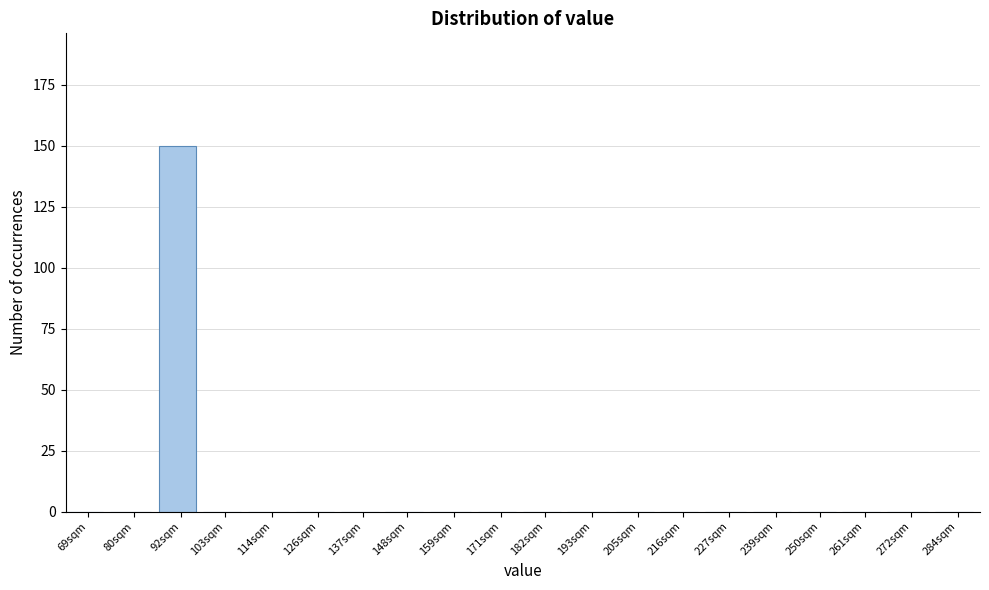

Reading right to left, what are all the values shown in this chart?

284sqm=0	272sqm=0	261sqm=0	250sqm=0	239sqm=0	227sqm=0	216sqm=0	205sqm=0	193sqm=0	182sqm=0	171sqm=0	159sqm=0	148sqm=0	137sqm=0	126sqm=0	114sqm=0	103sqm=0	92sqm=150	80sqm=0	69sqm=0